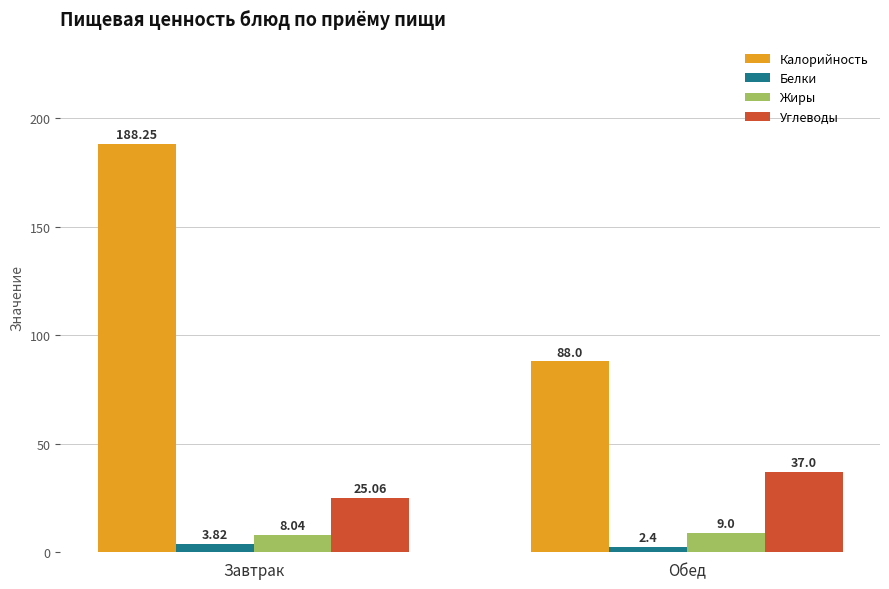

Rank the categories by Углеводы value from lowest to highest.

Завтрак, Обед